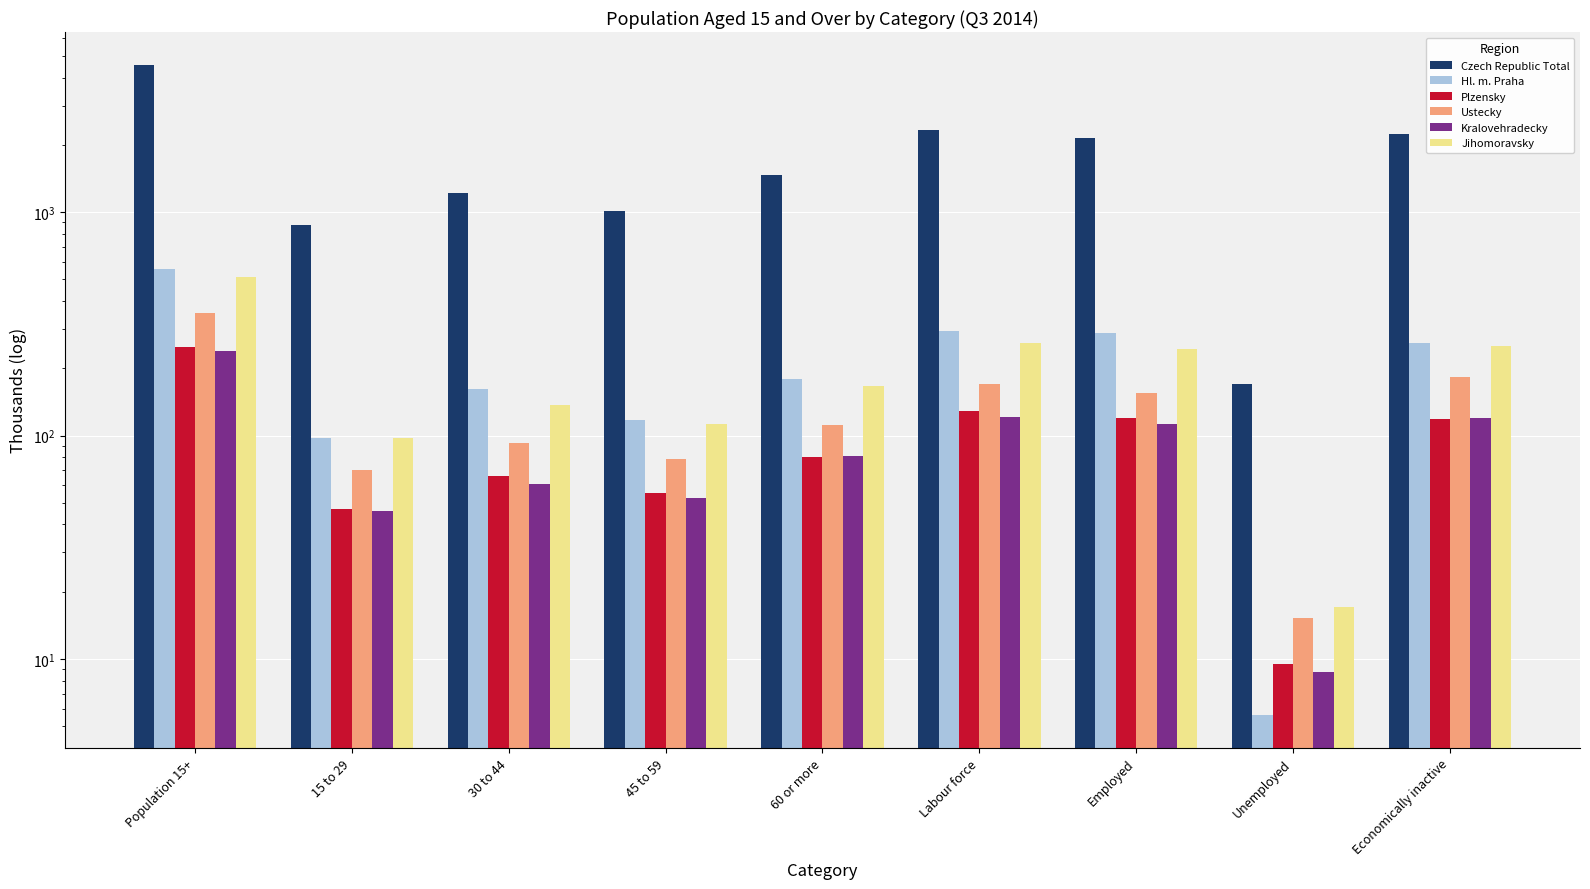

What is the approximate value of Hl. m. Praha at Unemployed?

5.6